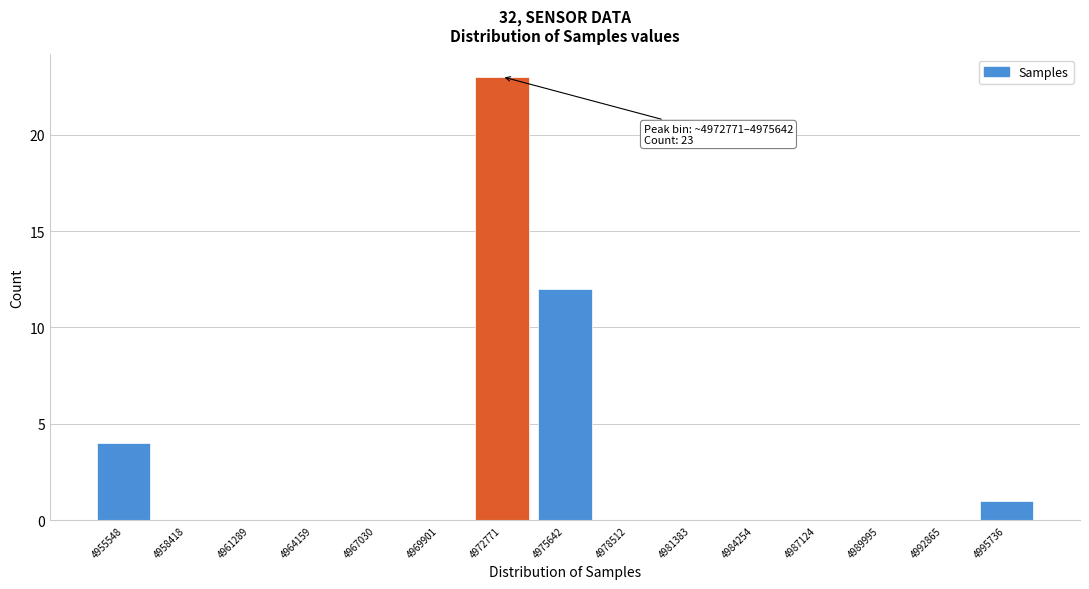

Reading right to left, extract all data points from this chart.

4995736=1	4992865=0	4989995=0	4987124=0	4984254=0	4981383=0	4978512=0	4975642=12	4972771=23	4969901=0	4967030=0	4964159=0	4961289=0	4958418=0	4955548=4